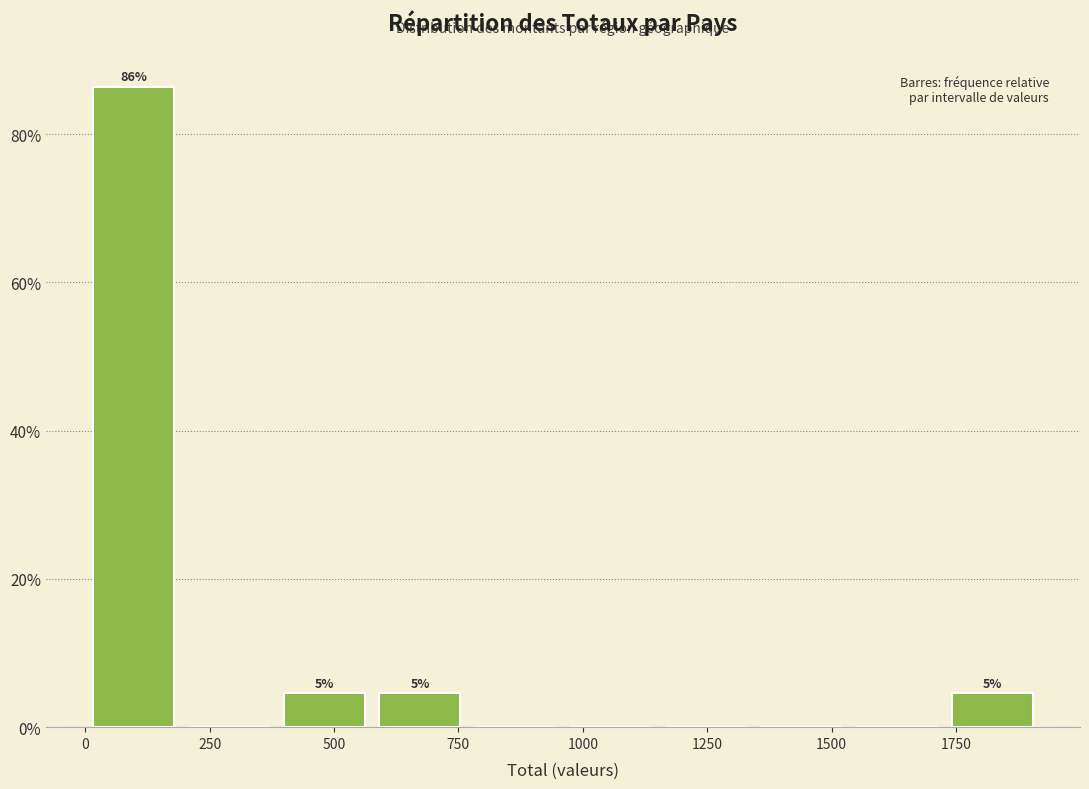

Read against the x-axis, roughly where is the centre of the tallest bar?

100